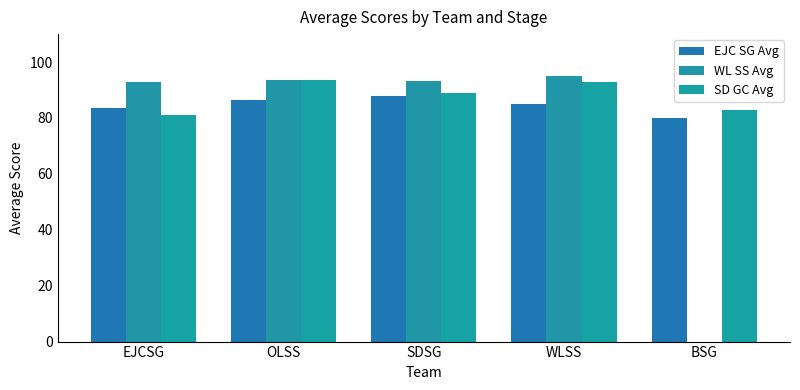

Are the bars horizontal?

No